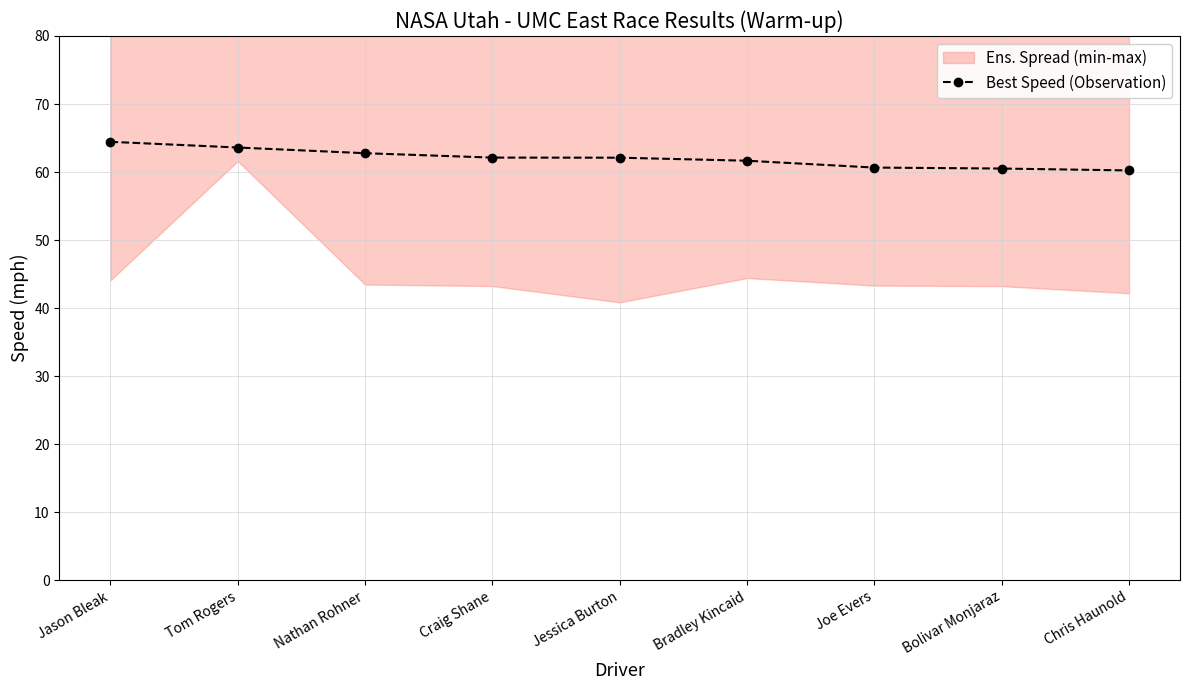

True or false: there are more than 1 points higher than both neighbors.

False